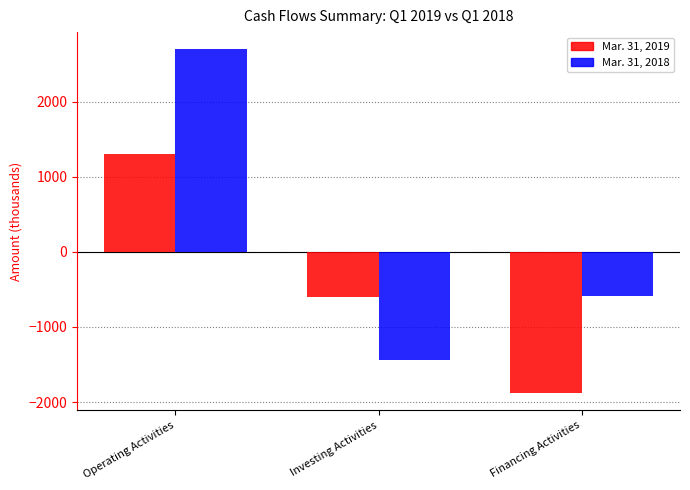

How many series are shown in this chart?

2